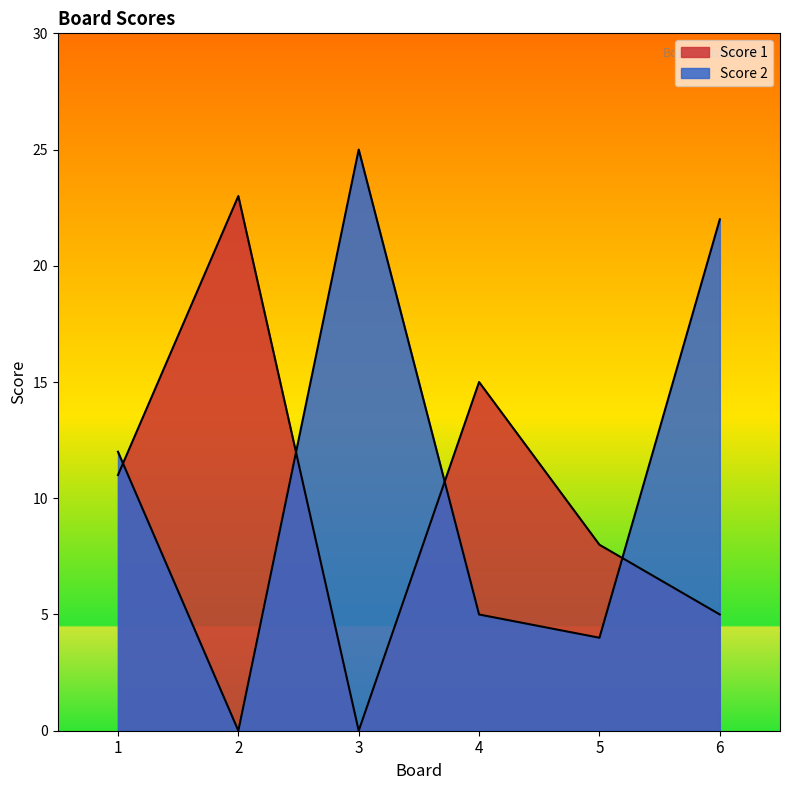

What is the difference between the Score 2 values at 1 and 5?

8